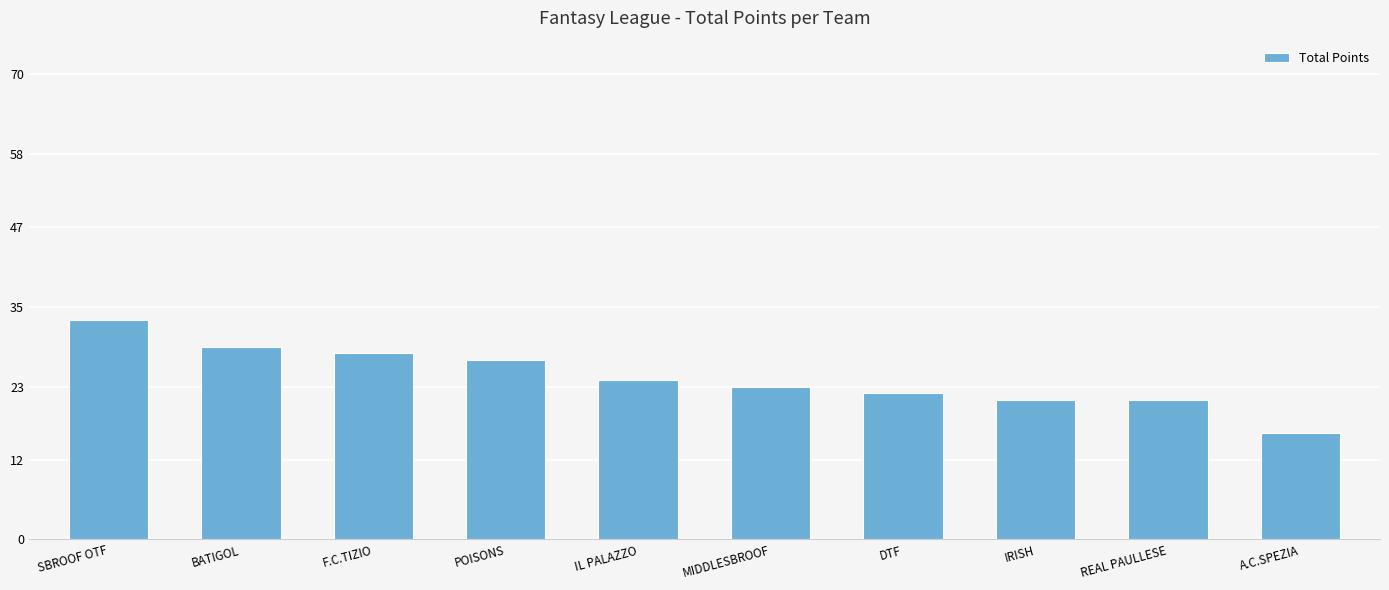

At which category does the chart reach its peak across all series?

SBROOF OTF